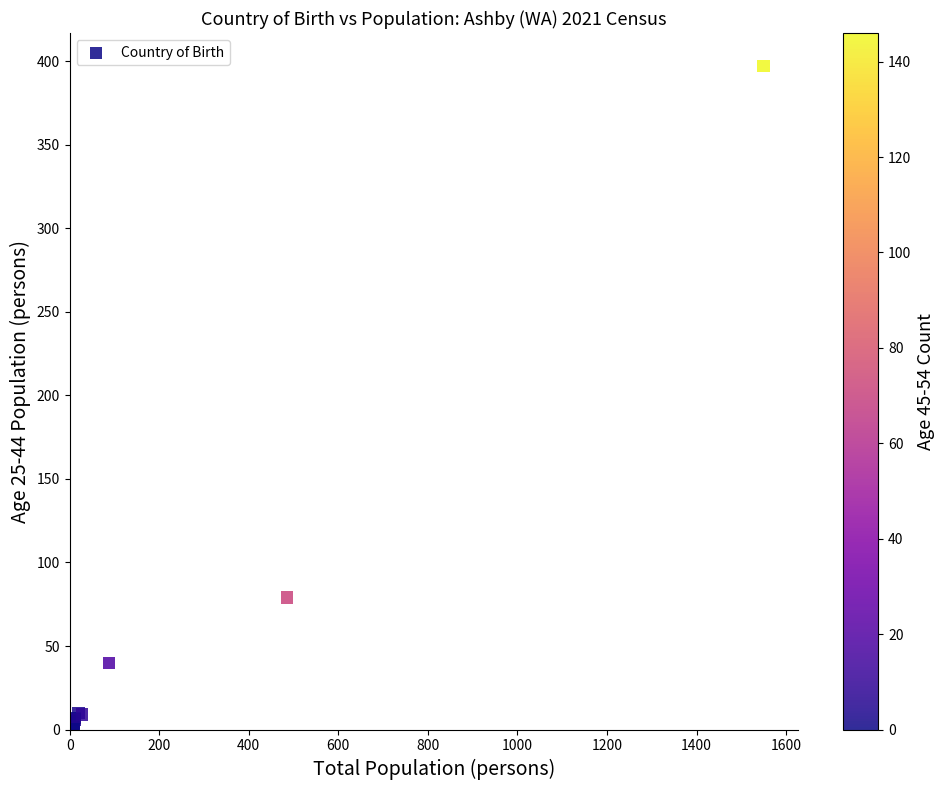

What Y value in the scatter plot is closest to 198?

79